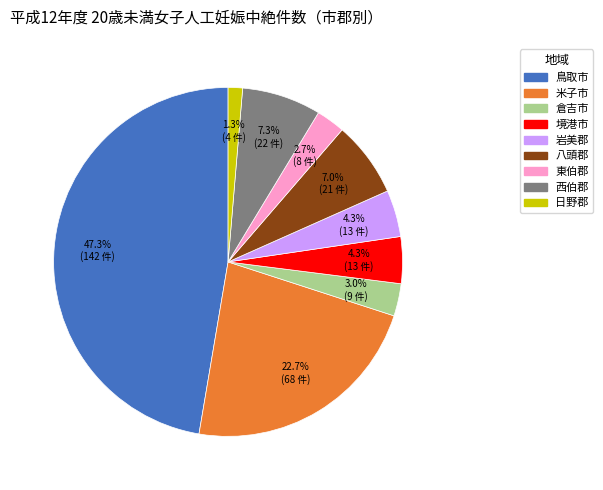

Which category has the smallest portion of the pie?

日野郡